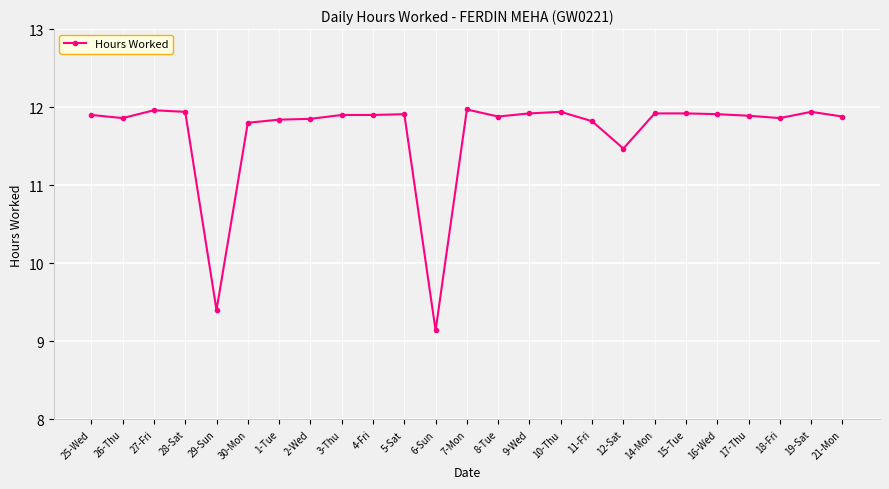

What is the label of the 14th point from the right?

6-Sun